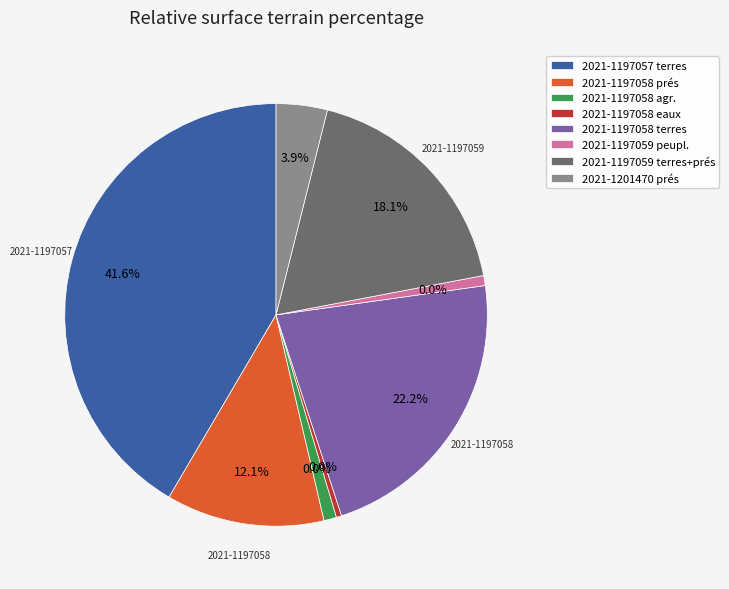

Combined, do eaux and terrains d agrément account for over 50%?

No